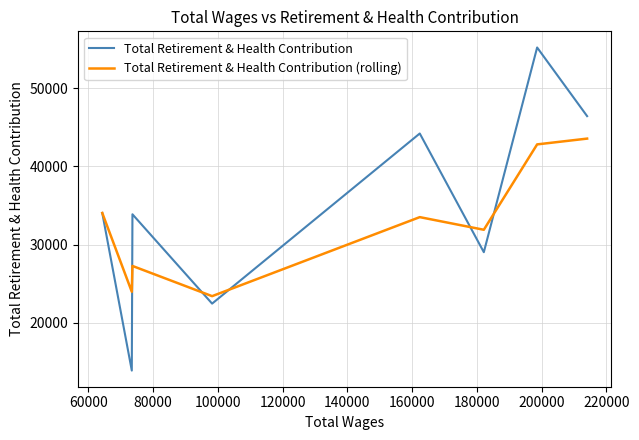

What is the maximum value shown in the chart?

55178.0